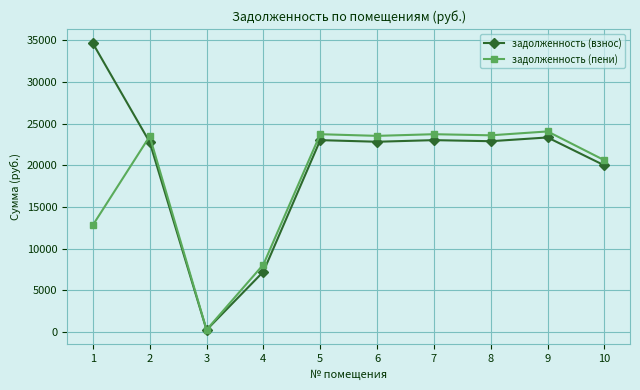

What is the greatest value displayed?

34623.7